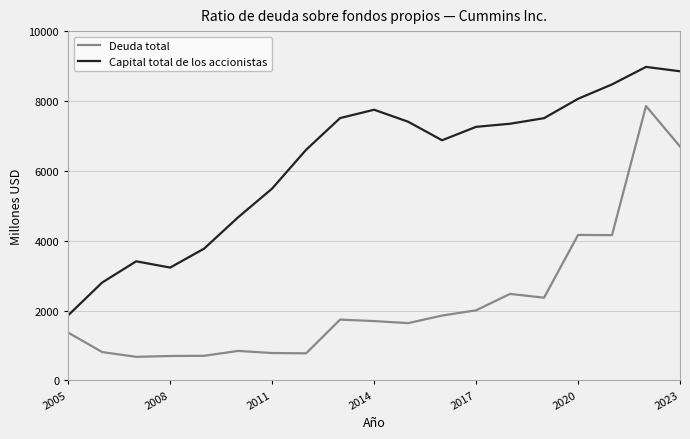

What is the lowest value of the Capital total de los accionistas series?

1864